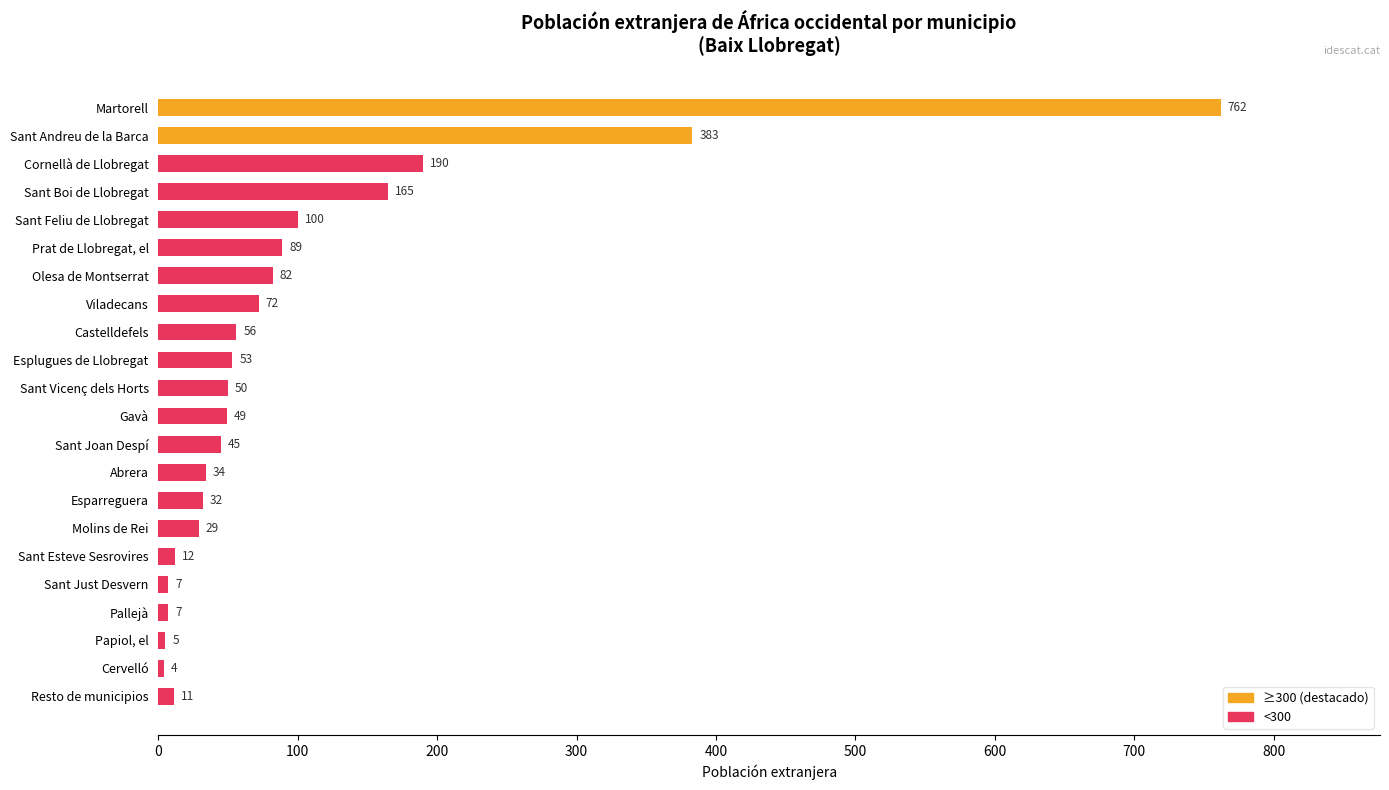

What is the change in value from Sant Vicenç dels Horts to Abrera?

-16